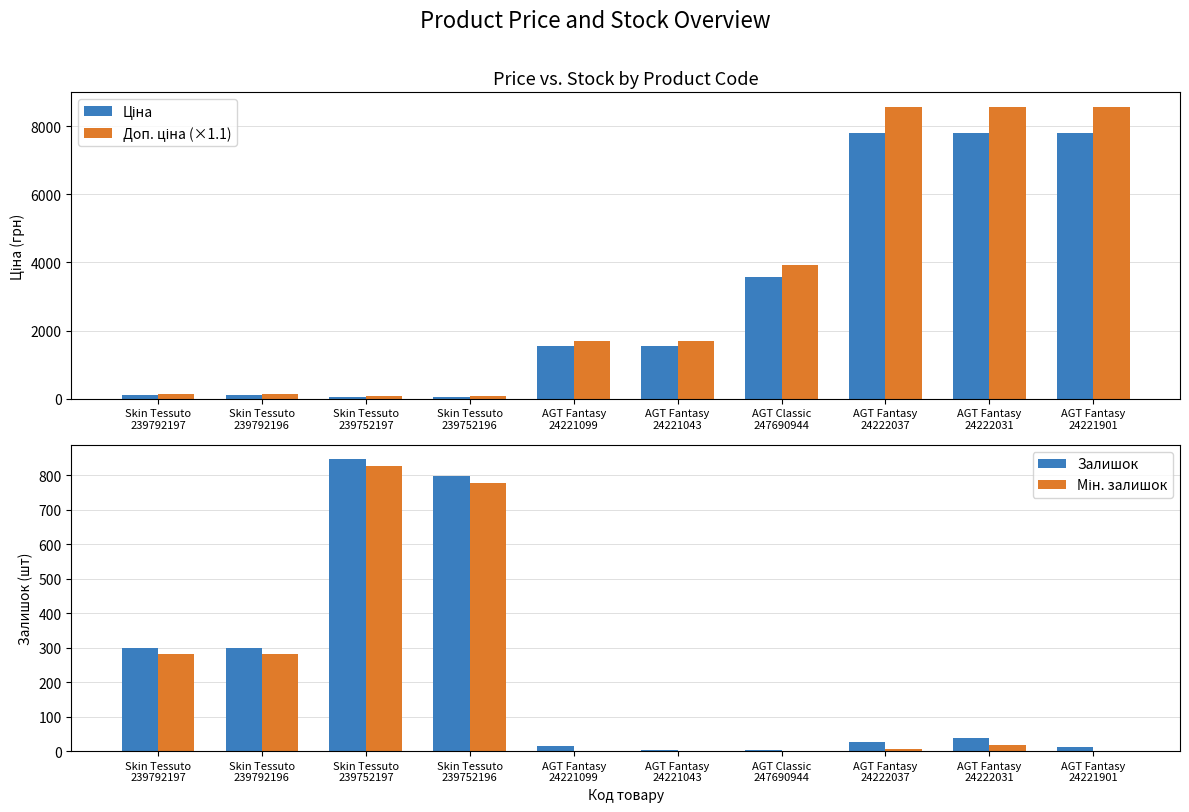

What position from the right is AGT Fantasy
24222037?

3